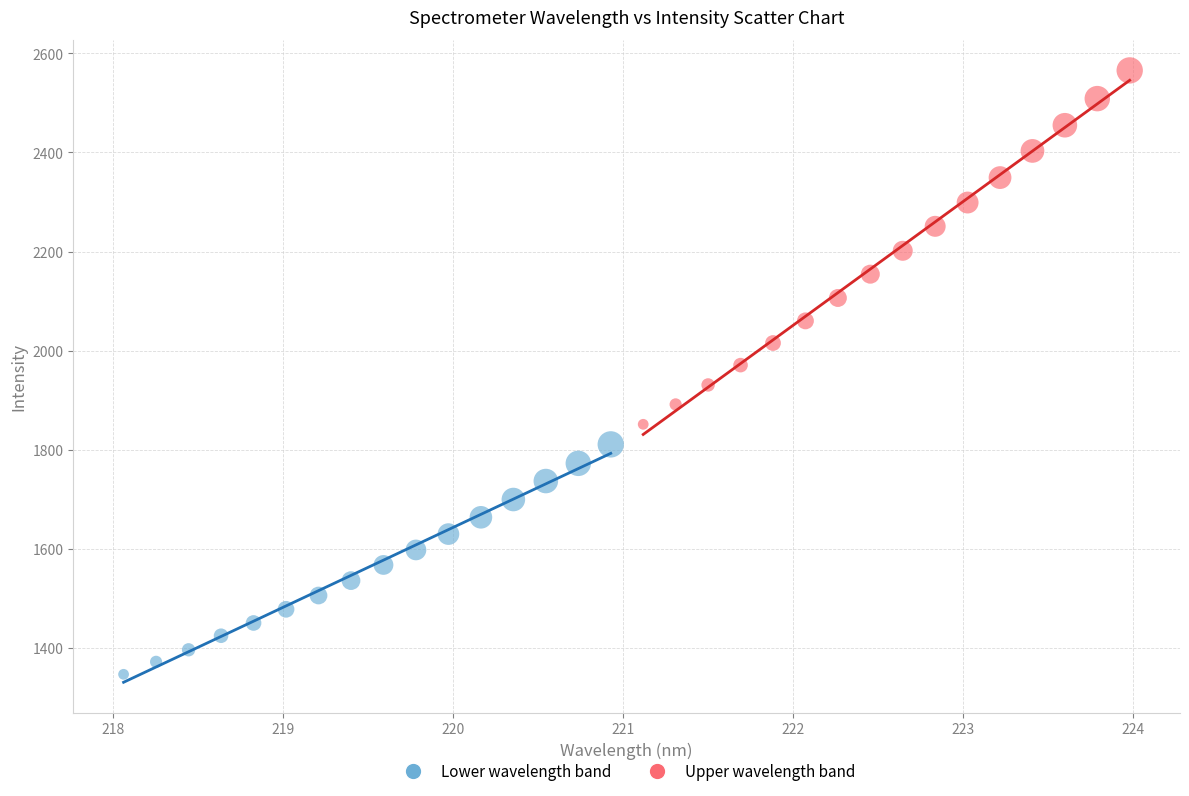

Which series reaches the minimum Y coordinate?

Lower wavelength band